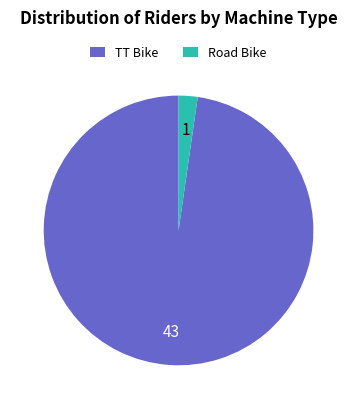

Which slice is the smallest?

Road Bike